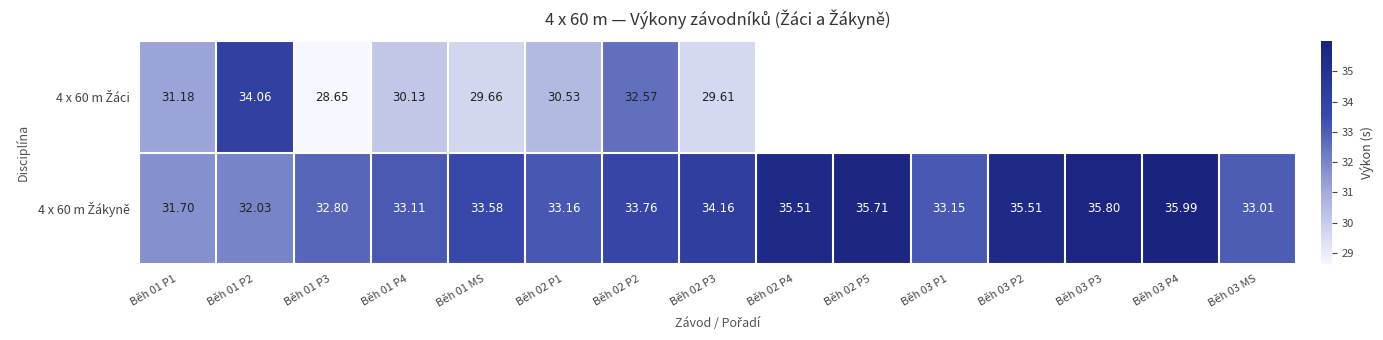

Which series has the largest range (max minus min)?

4 x 60 m Žáci